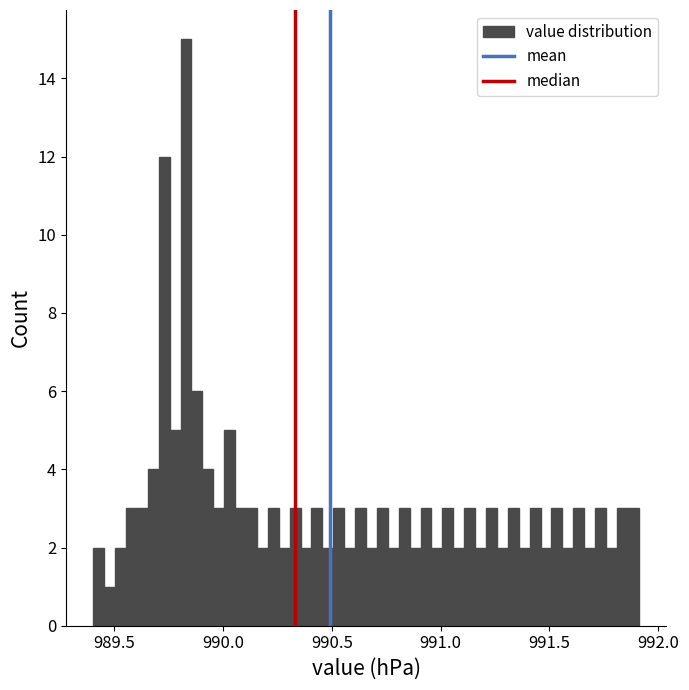

Read against the x-axis, roughly where is the centre of the tallest bar?

989.85